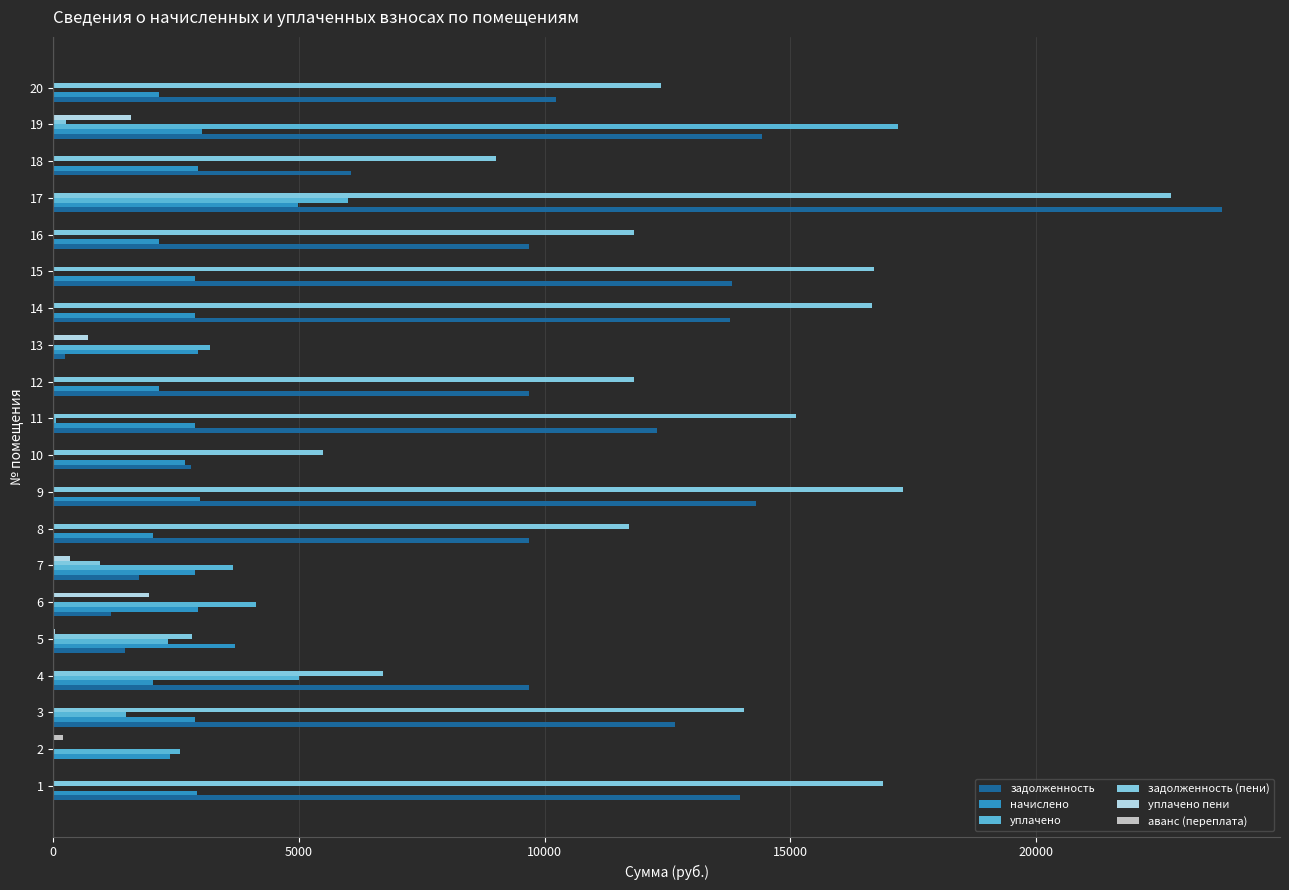

Is the value of задолженность at 2 greater than the value of начислено at 19?

No